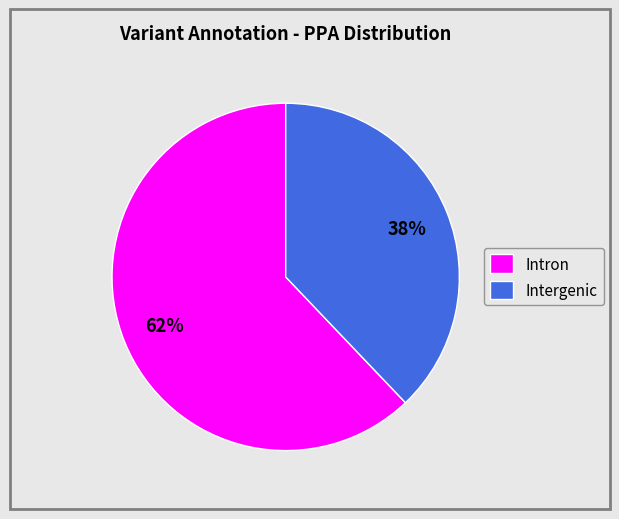

What is the largest slice in the pie chart?

Intron